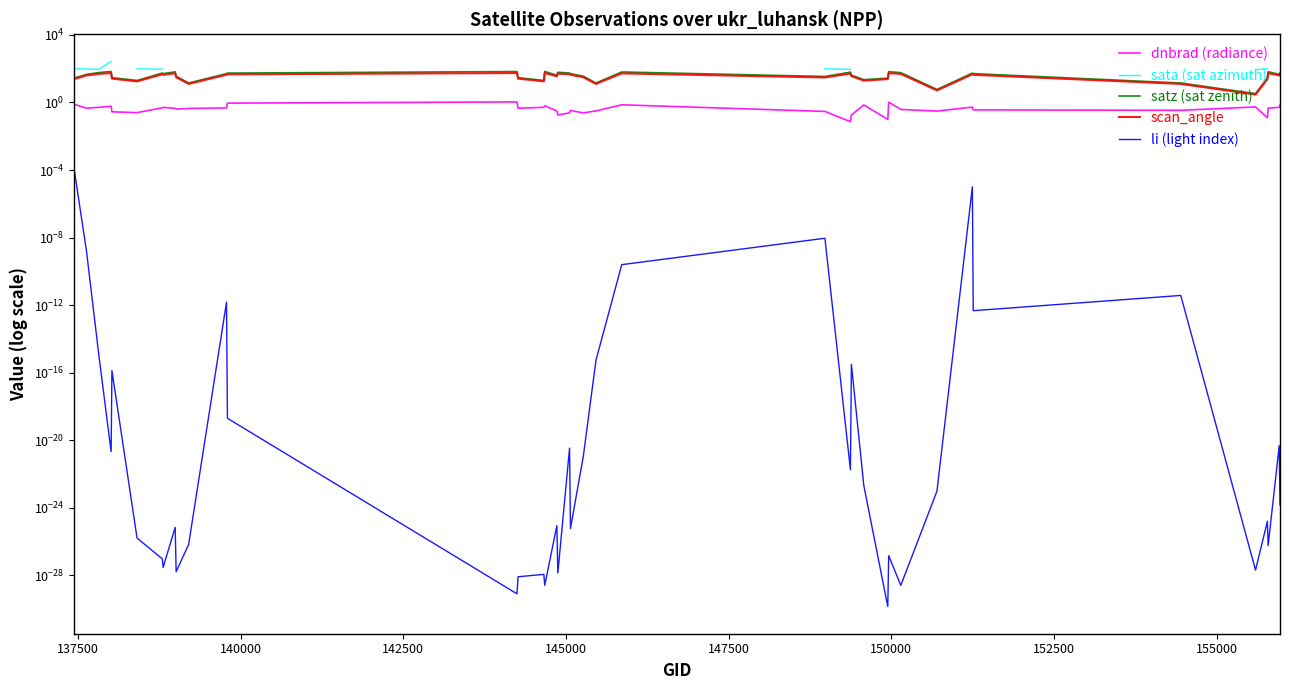

At how many categories does at least one series exceed 151?

3